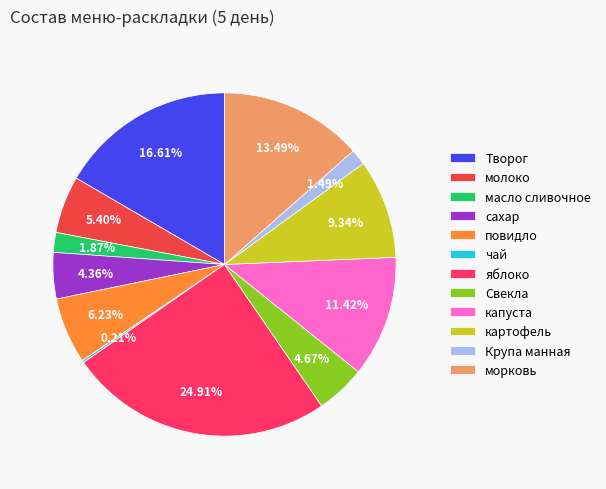

Between повидло and сахар, which is larger?

повидло